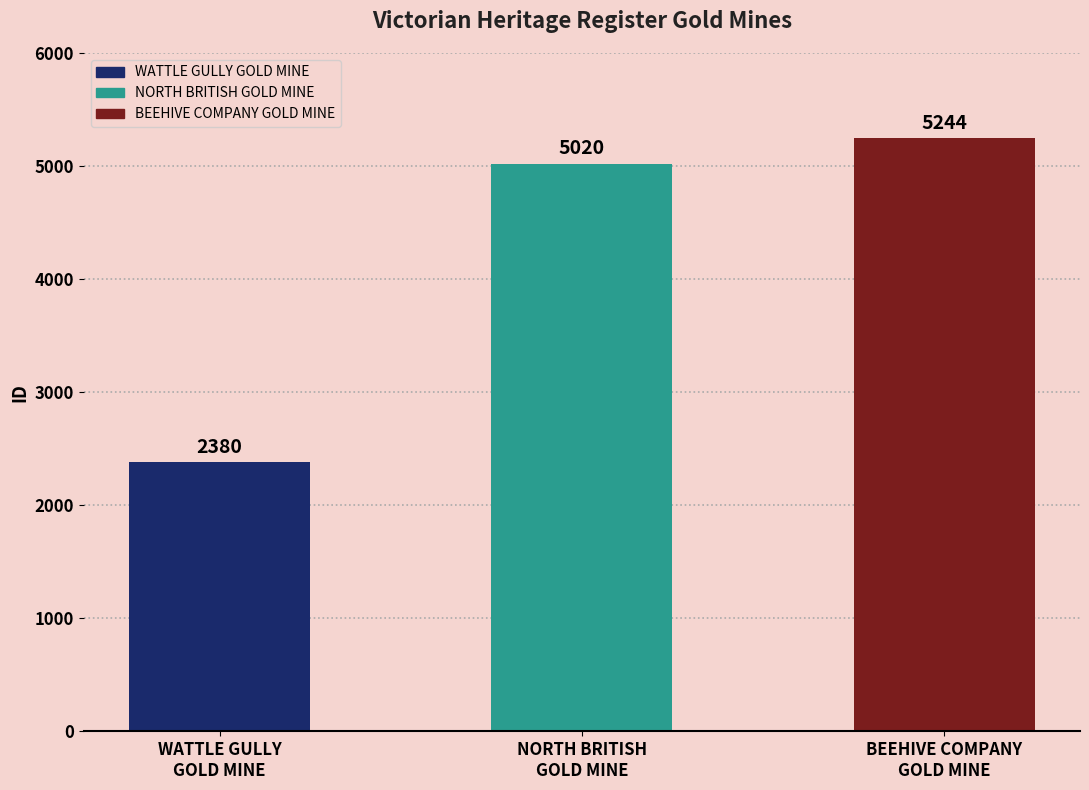

Reading left to right, list all the values displayed in this chart.

2380	5020	5244